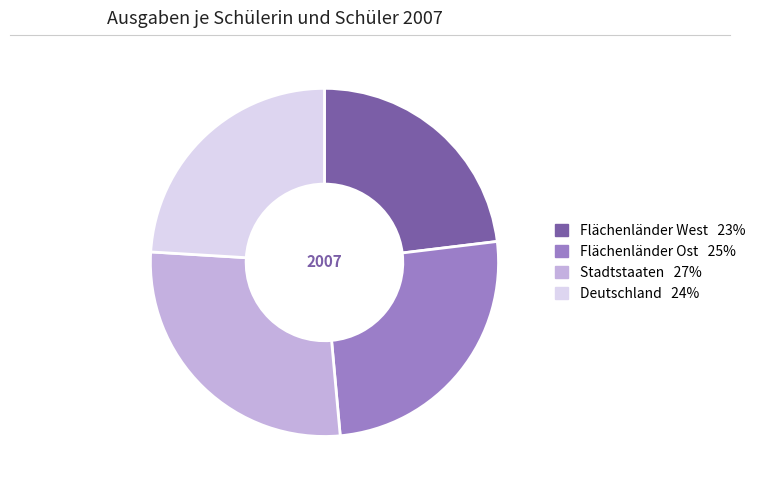

Is there a majority slice in this chart?

No